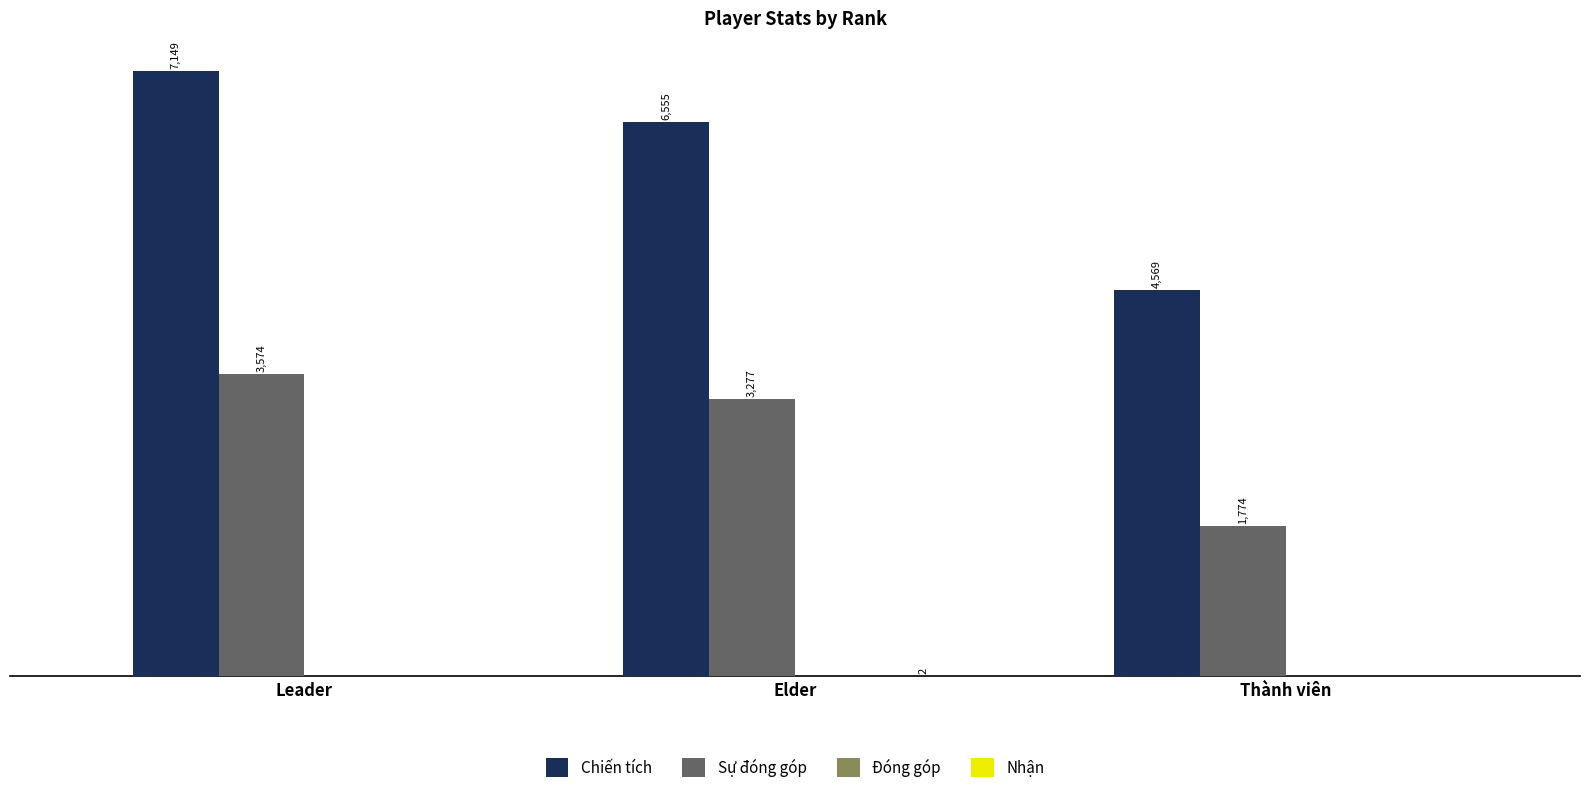

Which label corresponds to the largest value in the chart?

Leader